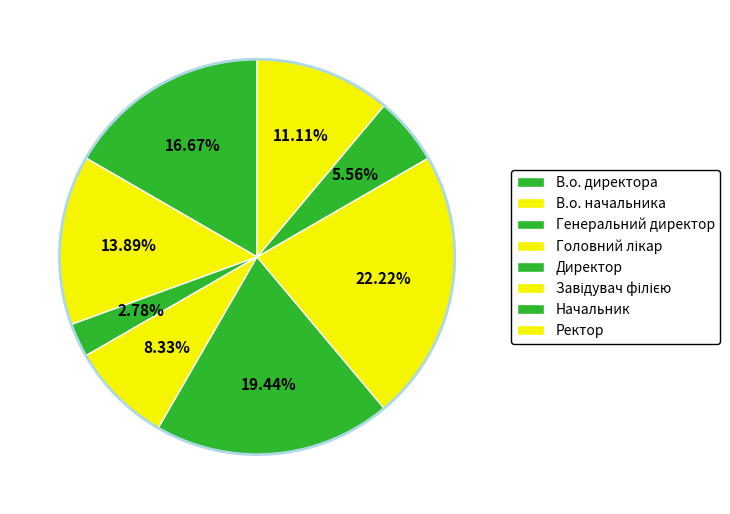

True or false: Генеральний директор accounts for 1% of the total.

False